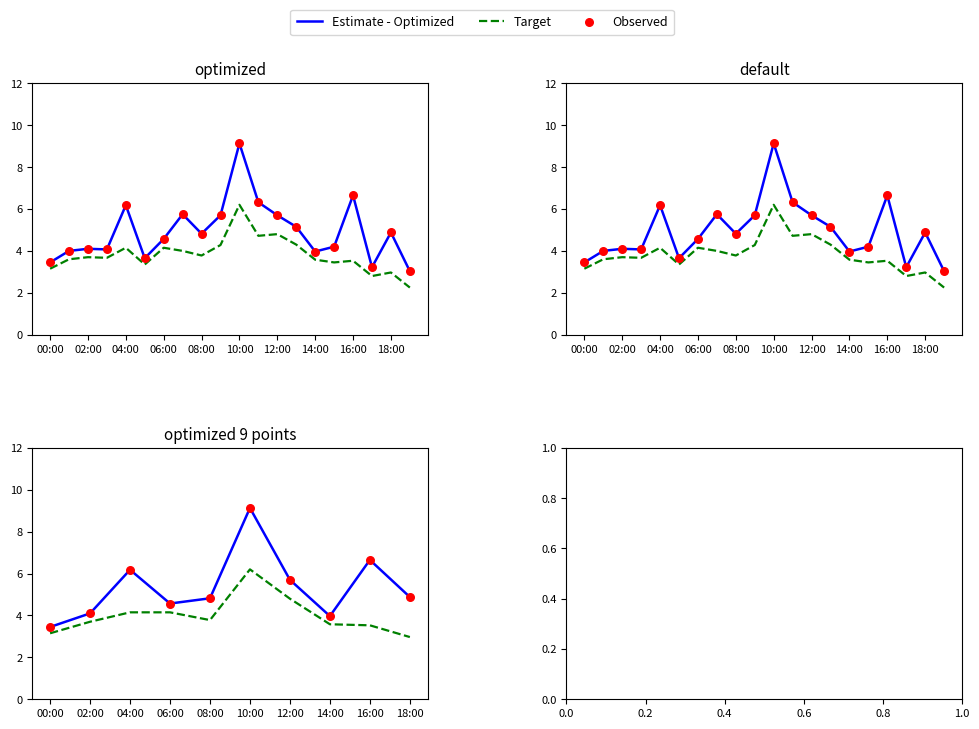

Which series has the largest Y range (max minus min)?

Estimate - Optimized